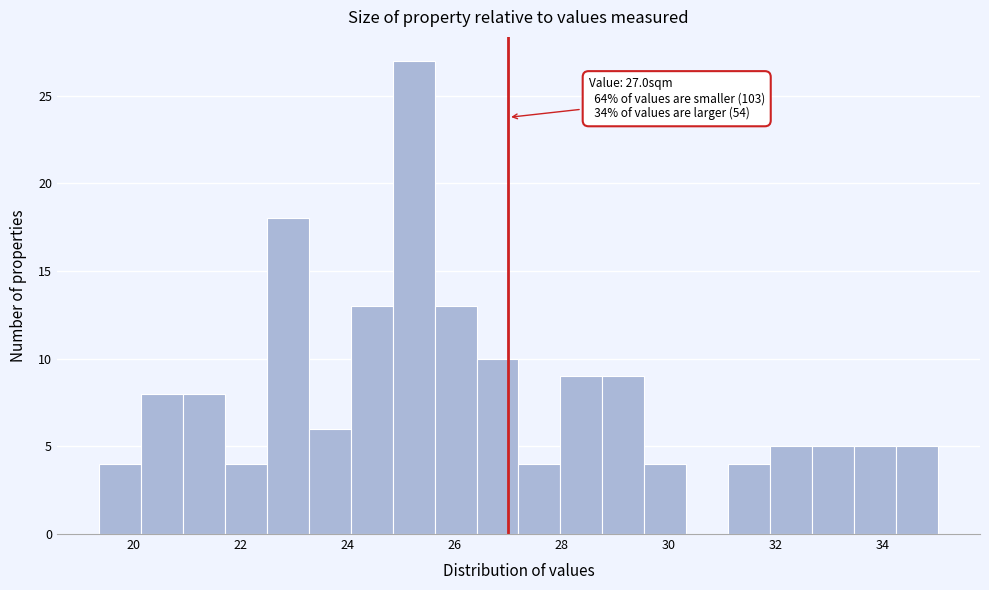

Around what value on the x-axis is the tallest bar? Give the approximate position of its centre, as read against the axis.

25.2